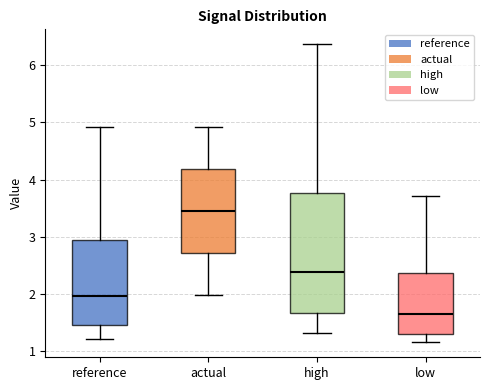

Reading left to right, read every box against the y-axis: the position of its median line, the range the box covers, and the ends of its whiskers. The values are not printed on the chart, so give them approximately, as read against the axis.

reference: median 2.0, box 1.5 to 2.9, whiskers 1.2 to 4.9
actual: median 3.5, box 2.7 to 4.2, whiskers 2.0 to 4.9
high: median 2.4, box 1.7 to 3.8, whiskers 1.3 to 6.4
low: median 1.7, box 1.3 to 2.4, whiskers 1.2 to 3.7